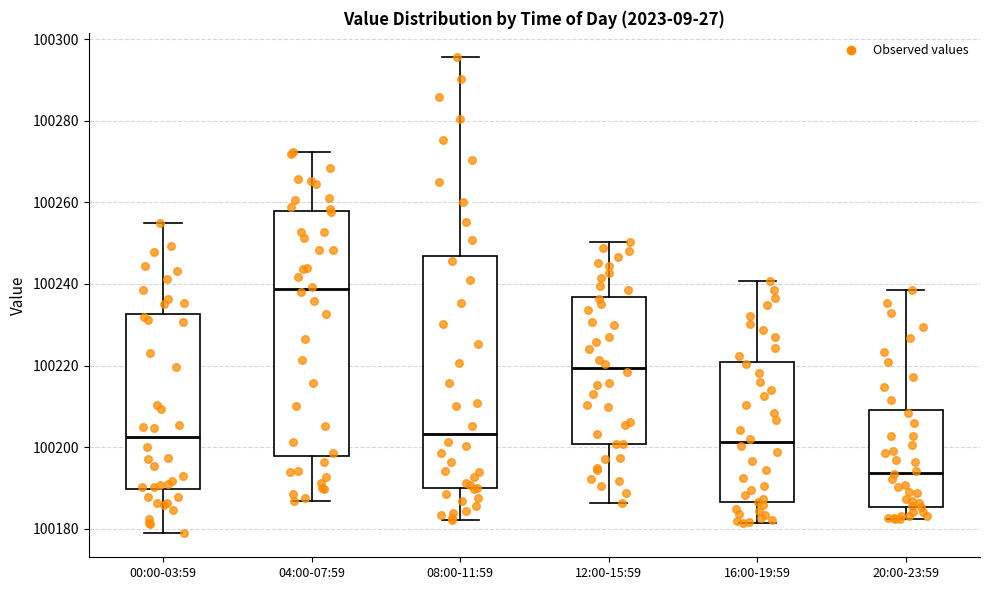

Where is the upper edge of the box for 16:00-19:59 on the y-axis? The values are not printed on the chart, so give them approximately, as read against the axis.

100220